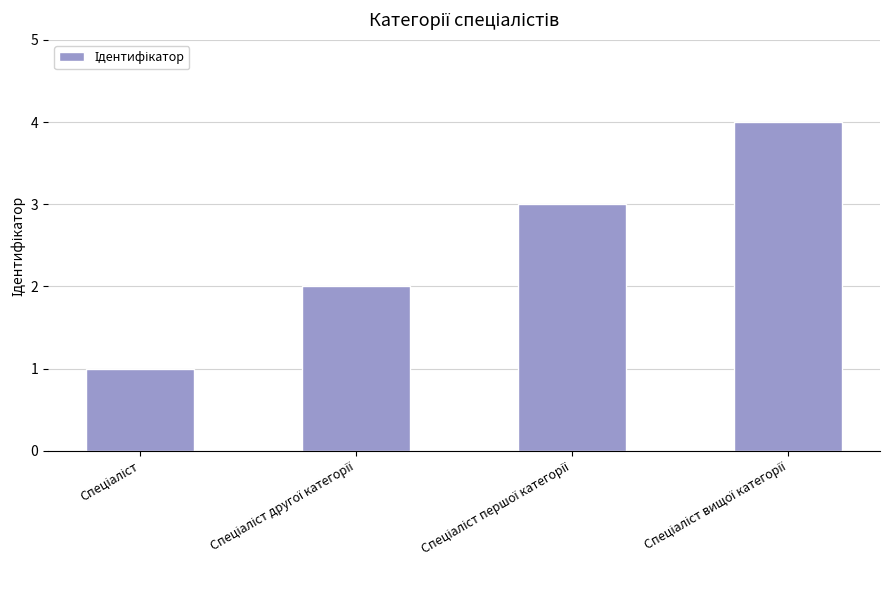

What is the difference between the maximum and minimum values?

3